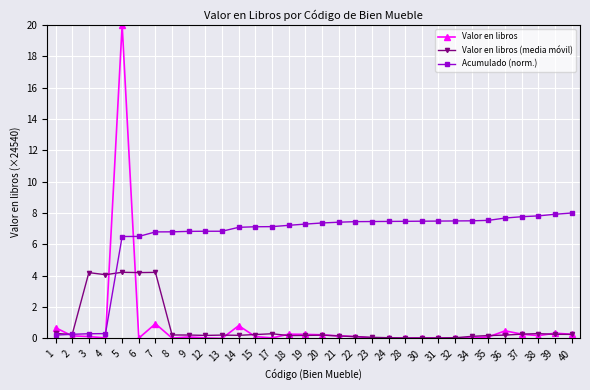

True or false: Acumulado (norm.) and Valor en libros (media móvil) cross at least once.

True